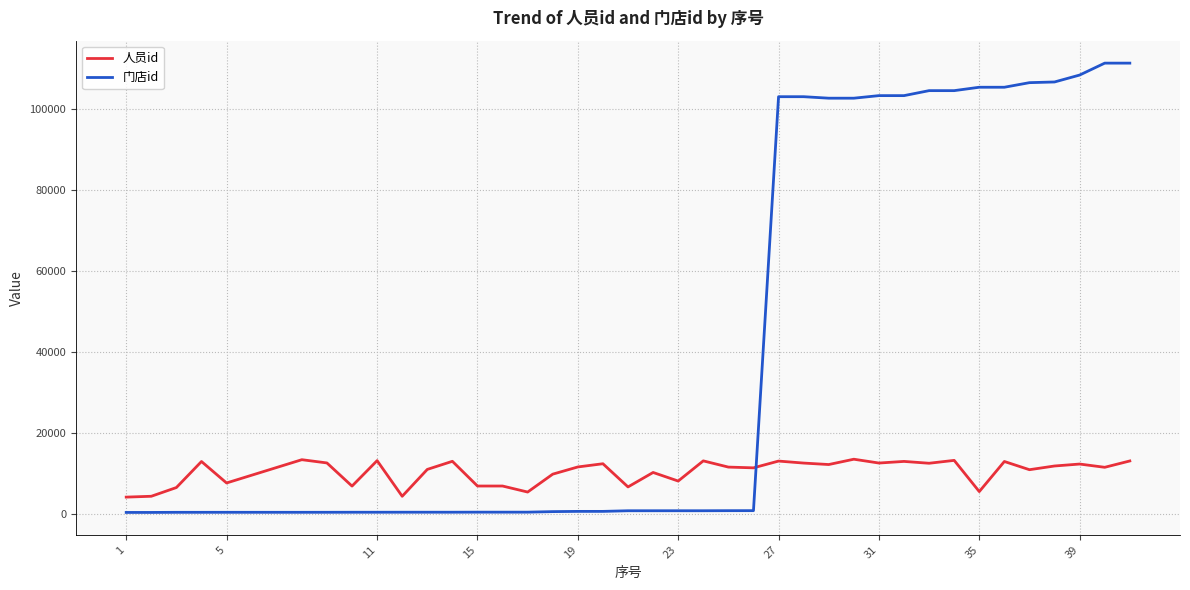

List the series in order of their overall mean, lowest first.

人员id, 门店id